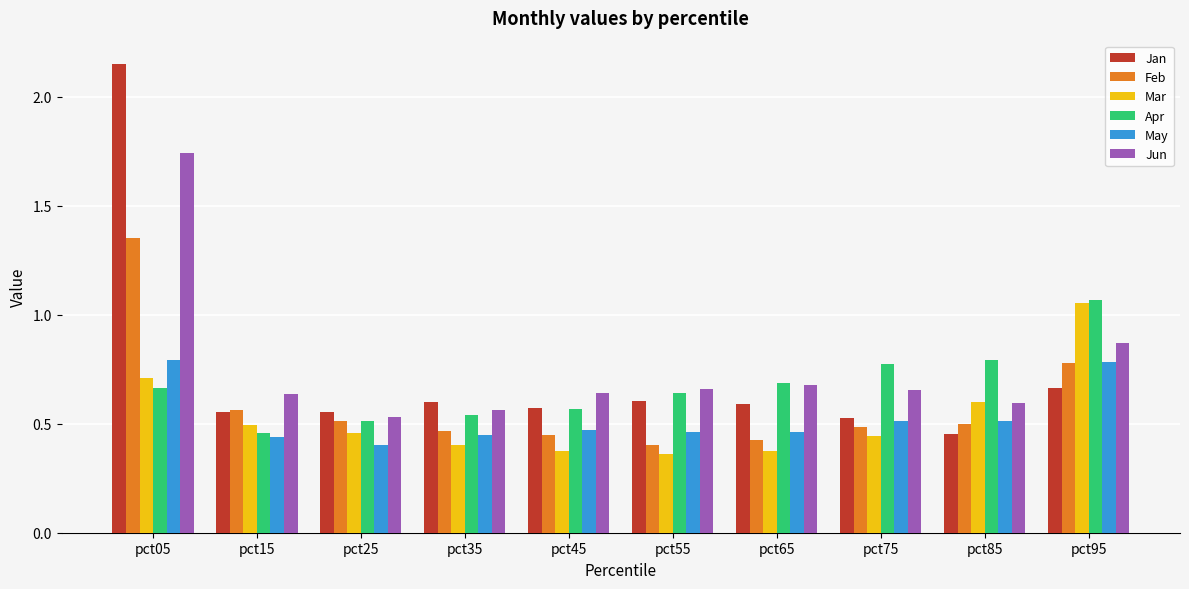

How many groups of bars are there?

10